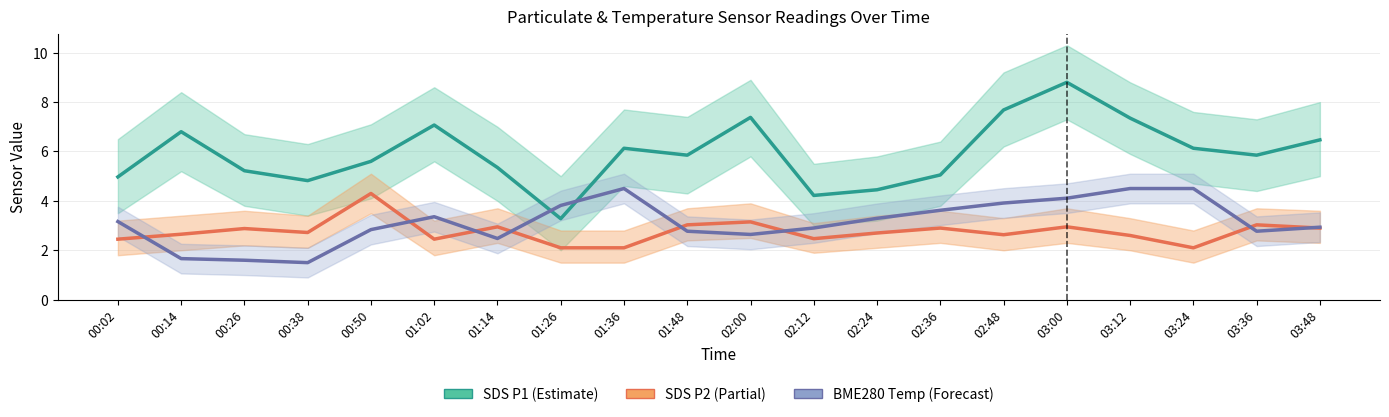

What is the total value across all series at 01:36?

12.7